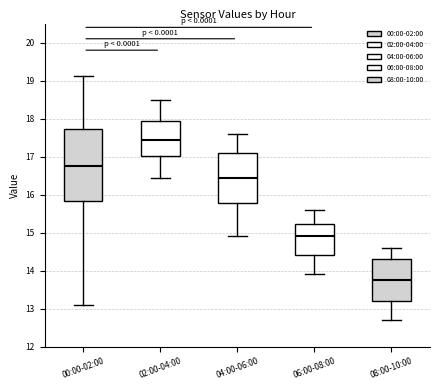

Reading left to right, read every box against the y-axis: the position of its median line, the range the box covers, and the ends of its whiskers. The values are not printed on the chart, so give them approximately, as read against the axis.

00:00-02:00: median 16.8, box 15.8 to 17.7, whiskers 13.1 to 19.1
02:00-04:00: median 17.4, box 17.0 to 17.9, whiskers 16.5 to 18.5
04:00-06:00: median 16.5, box 15.8 to 17.1, whiskers 14.9 to 17.6
06:00-08:00: median 14.9, box 14.4 to 15.2, whiskers 13.9 to 15.6
08:00-10:00: median 13.8, box 13.2 to 14.3, whiskers 12.7 to 14.6